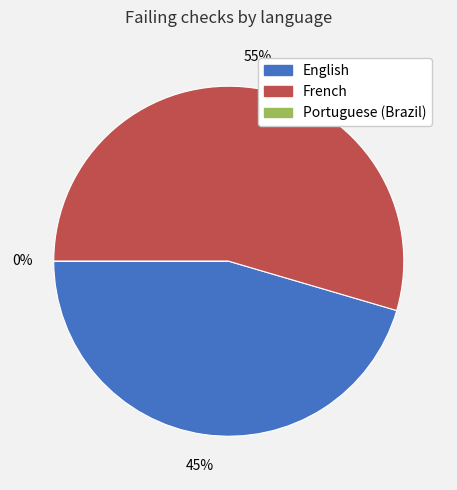

What percentage is the French slice, to the nearest percent?

55%